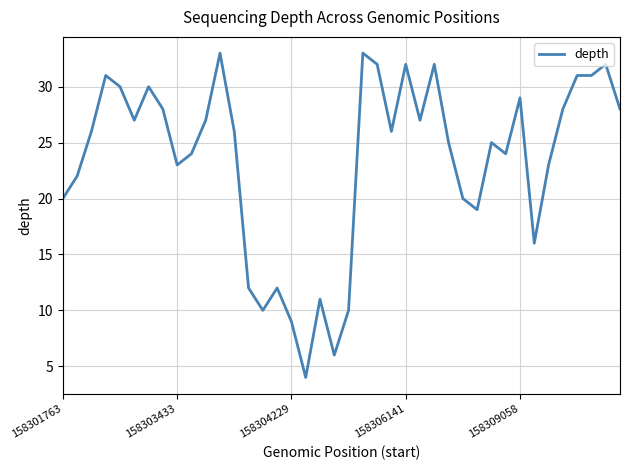

How many lines are shown in the chart?

1